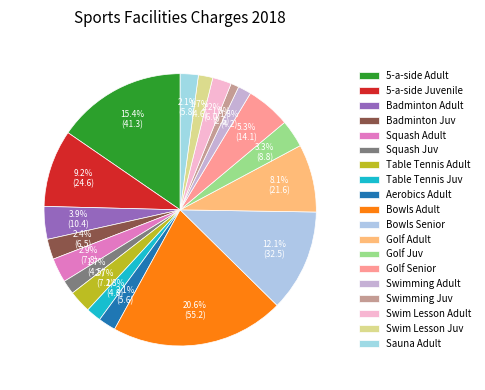

What is the largest slice in the pie chart?

Bowls Adult